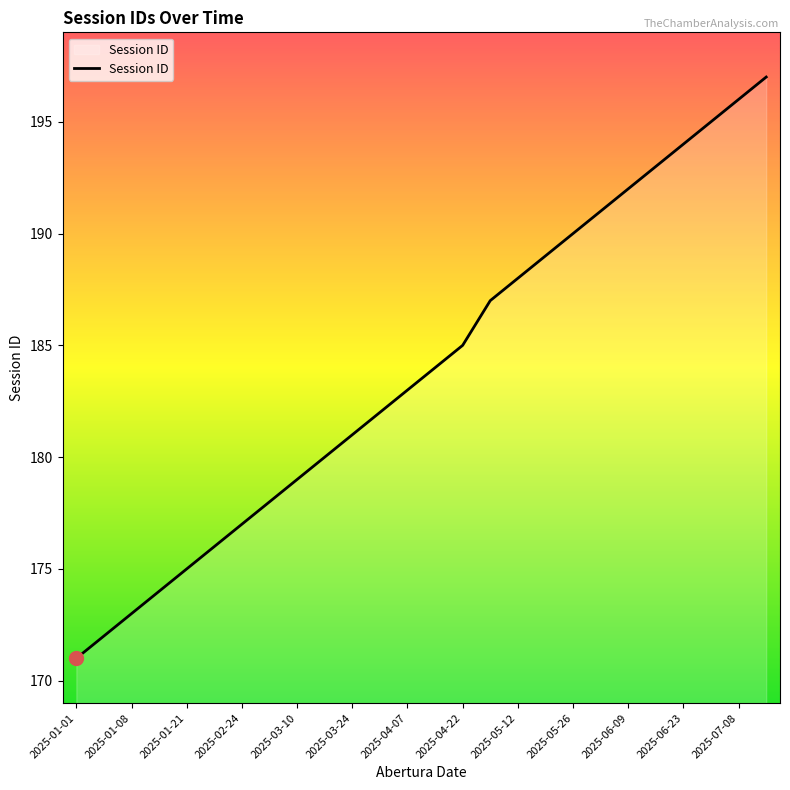

What is the maximum value shown in the chart?

197